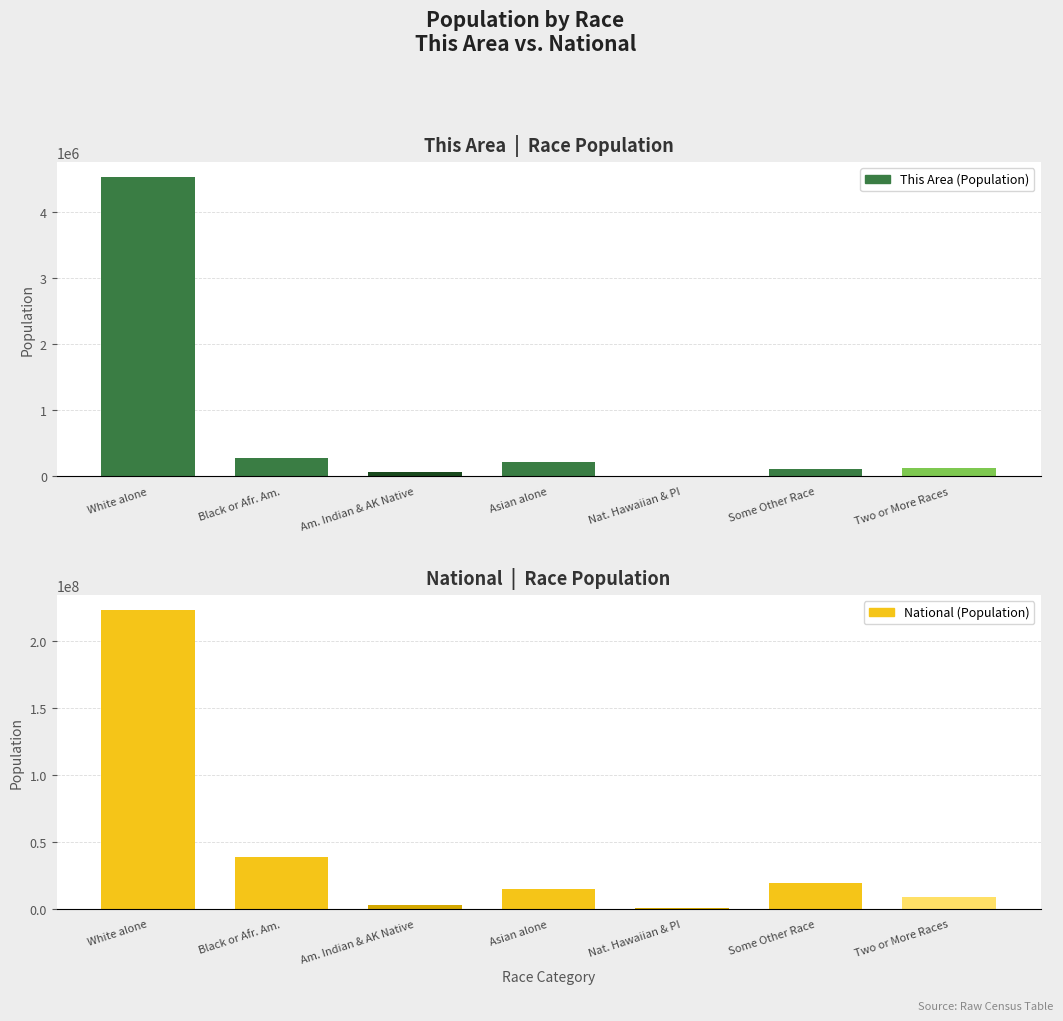

What position from the left is Some Other Race?

6